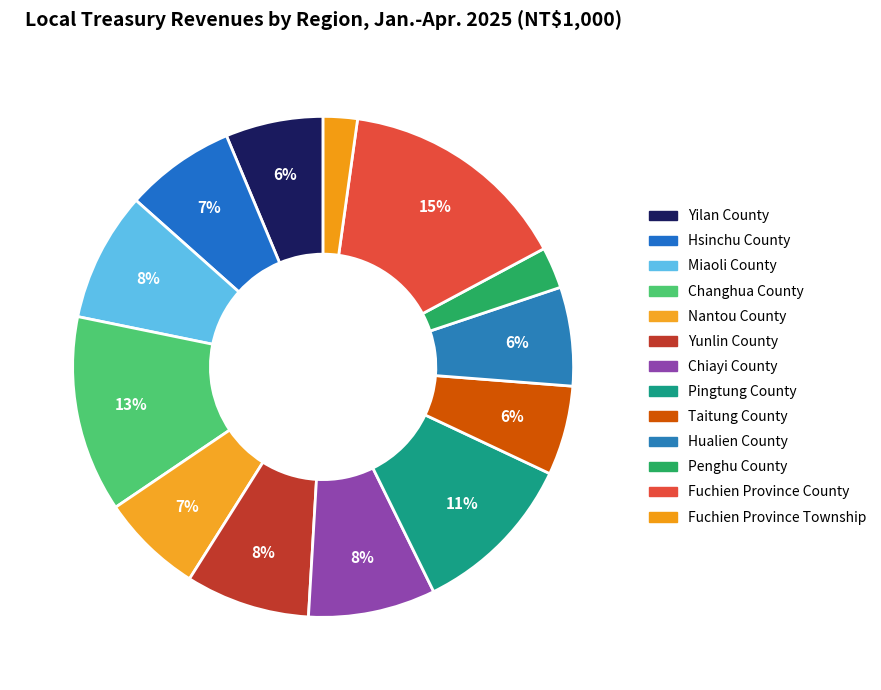

Is it true that Changhua County is 13% of the pie?

True